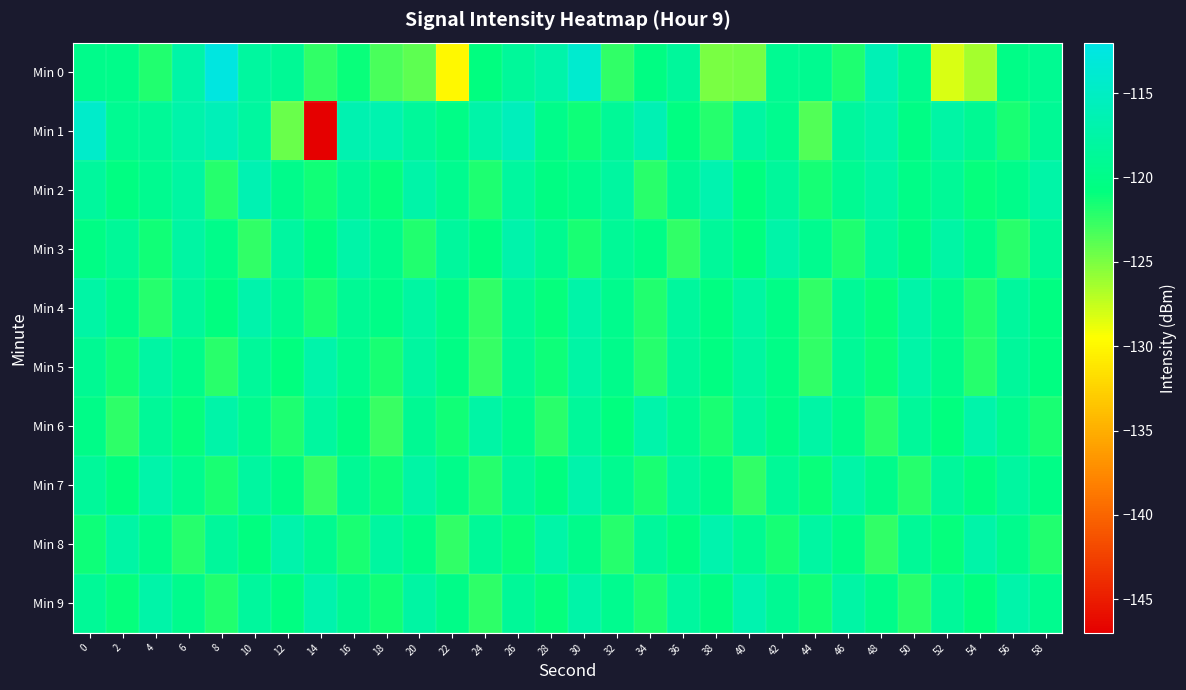

Reading right to left, list all the values displayed in this chart.

Min 0: 58=-119.2	56=-120.1	54=-126.4	52=-128.2	50=-119.3	48=-116.2	46=-121.8	44=-119.3	42=-119.2	40=-124.7	38=-124.9	36=-118.4	34=-120.5	32=-122.5	30=-114.0	28=-117.2	26=-118.5	24=-120.7	22=-129.9	20=-124.0	18=-123.3	16=-121.1	14=-122.5	12=-119.0	10=-118.1	8=-112.4	6=-117.4	4=-121.9	2=-119.8	0=-119.7
Min 1: 58=-118.9	56=-121.7	54=-119.1	52=-117.5	50=-120.3	48=-116.8	46=-118.2	44=-123.6	42=-119.4	40=-117.8	38=-122.1	36=-120.5	34=-116.3	32=-118.7	30=-121.2	28=-119.8	26=-115.6	24=-117.3	22=-120.1	20=-118.5	18=-116.7	16=-116.6	14=-147.0	12=-124.3	10=-118.0	8=-115.9	6=-117.1	4=-118.8	2=-119.2	0=-114.5
Min 2: 58=-117.4	56=-119.8	54=-121.0	52=-118.7	50=-120.1	48=-117.6	46=-119.2	44=-121.5	42=-118.3	40=-120.8	38=-116.7	36=-119.0	34=-122.2	32=-117.9	30=-119.6	28=-120.4	26=-118.1	24=-121.8	22=-119.5	20=-117.2	18=-120.9	16=-118.6	14=-121.3	12=-119.7	10=-116.4	8=-122.1	6=-117.8	4=-119.3	2=-120.5	0=-118.2
Min 3: 58=-118.7	56=-122.2	54=-119.9	52=-117.6	50=-120.4	48=-118.1	46=-121.8	44=-119.5	42=-117.2	40=-120.8	38=-118.5	36=-122.4	34=-120.1	32=-118.8	30=-121.6	28=-119.3	26=-117.0	24=-120.5	22=-118.2	20=-121.9	18=-119.6	16=-117.3	14=-120.7	12=-118.0	10=-122.5	8=-119.9	6=-117.7	4=-121.4	2=-118.6	0=-120.3
Min 4: 58=-120.5	56=-118.2	54=-121.9	52=-119.6	50=-117.3	48=-121.0	46=-118.7	44=-122.4	42=-120.1	40=-117.8	38=-120.5	36=-118.2	34=-121.9	32=-119.6	30=-117.3	28=-121.0	26=-118.7	24=-122.4	22=-120.1	20=-117.8	18=-120.2	16=-118.9	14=-121.6	12=-119.3	10=-117.0	8=-120.7	6=-118.4	4=-122.1	2=-119.8	0=-117.5
Min 5: 58=-120.6	56=-118.3	54=-122.0	52=-119.7	50=-117.4	48=-121.1	46=-118.8	44=-122.5	42=-120.2	40=-117.9	38=-120.6	36=-118.3	34=-122.0	32=-119.7	30=-117.5	28=-121.2	26=-118.9	24=-122.6	22=-120.3	20=-118.0	18=-121.7	16=-119.4	14=-117.1	12=-120.8	10=-118.5	8=-122.2	6=-119.9	4=-117.7	2=-121.4	0=-119.1
Min 6: 58=-121.7	56=-119.4	54=-117.1	52=-120.8	50=-118.5	48=-122.2	46=-119.9	44=-117.6	42=-120.3	40=-118.0	38=-121.7	36=-119.4	34=-117.1	32=-120.8	30=-118.5	28=-122.2	26=-119.9	24=-117.6	22=-121.3	20=-119.0	18=-122.7	16=-120.4	14=-118.1	12=-121.8	10=-119.5	8=-117.2	6=-120.9	4=-118.6	2=-122.3	0=-120.0
Min 7: 58=-120.2	56=-117.9	54=-120.6	52=-118.3	50=-122.0	48=-119.7	46=-117.4	44=-121.1	42=-118.8	40=-122.5	38=-120.2	36=-117.9	34=-121.6	32=-119.3	30=-117.0	28=-120.7	26=-118.4	24=-122.1	22=-119.8	20=-117.5	18=-121.2	16=-118.9	14=-122.6	12=-120.3	10=-118.0	8=-121.7	6=-119.4	4=-117.1	2=-120.8	0=-118.5
Min 8: 58=-121.9	56=-119.6	54=-117.3	52=-121.0	50=-118.7	48=-122.4	46=-120.1	44=-117.8	42=-121.5	40=-119.2	38=-116.9	36=-120.6	34=-118.3	32=-122.0	30=-119.7	28=-117.4	26=-121.1	24=-118.8	22=-122.5	20=-120.2	18=-117.9	16=-121.6	14=-119.3	12=-117.0	10=-120.7	8=-118.4	6=-122.1	4=-119.8	2=-117.5	0=-121.2
Min 9: 58=-119.4	56=-117.1	54=-120.8	52=-118.5	50=-122.2	48=-119.9	46=-117.6	44=-121.3	42=-119.0	40=-116.7	38=-120.4	36=-118.1	34=-121.8	32=-119.5	30=-117.2	28=-120.9	26=-118.6	24=-122.3	22=-120.0	20=-117.7	18=-121.4	16=-119.1	14=-116.8	12=-120.5	10=-118.2	8=-121.9	6=-119.6	4=-117.3	2=-121.0	0=-118.7